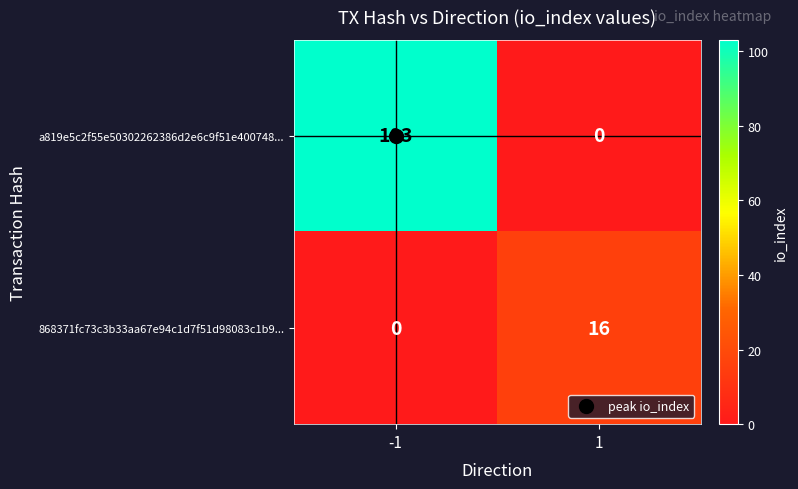

What is the difference between the 868371fc73c3b33aa67e94c1d7f51d98083c1b9... values at 1 and -1?

16